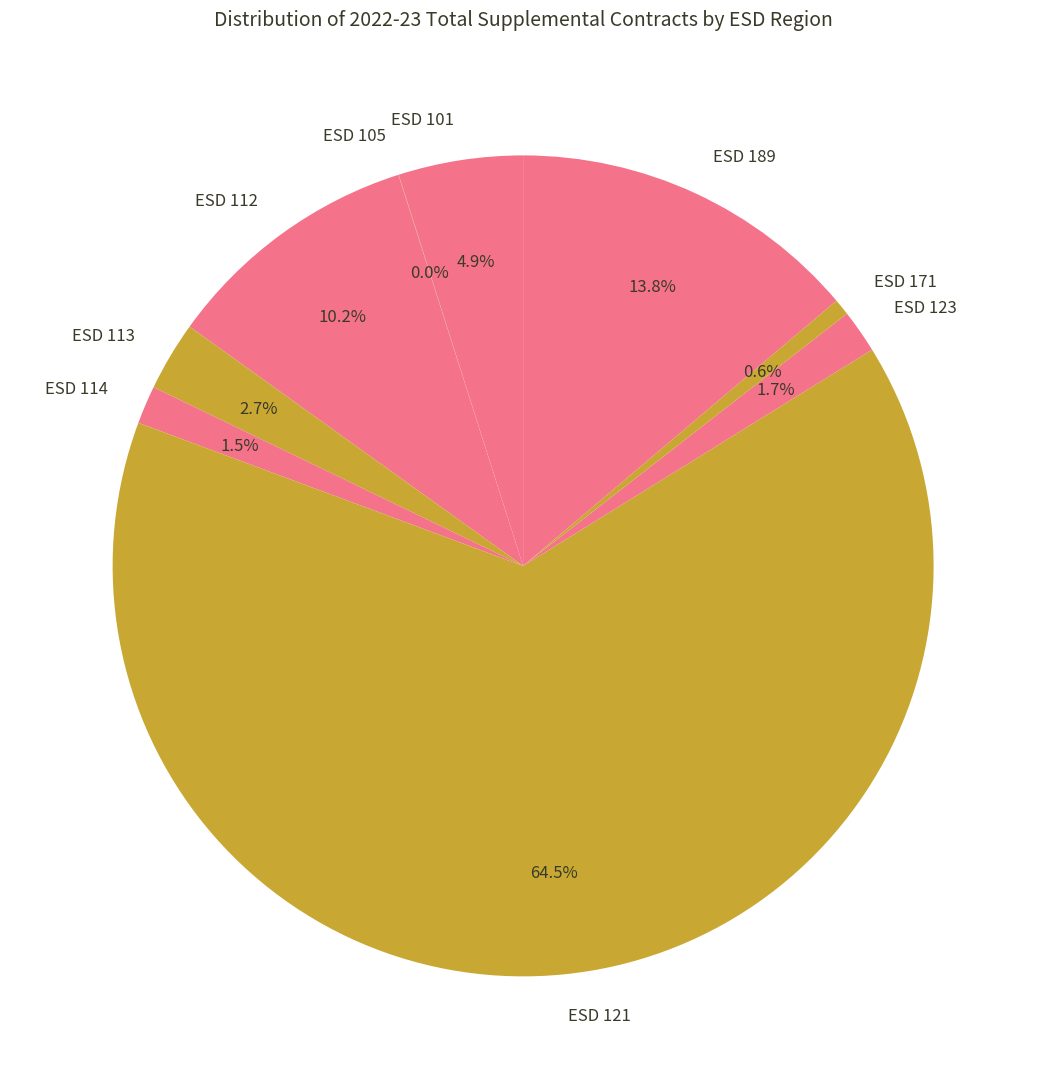

What percentage is NOT represented by ESD 114?

98.5%